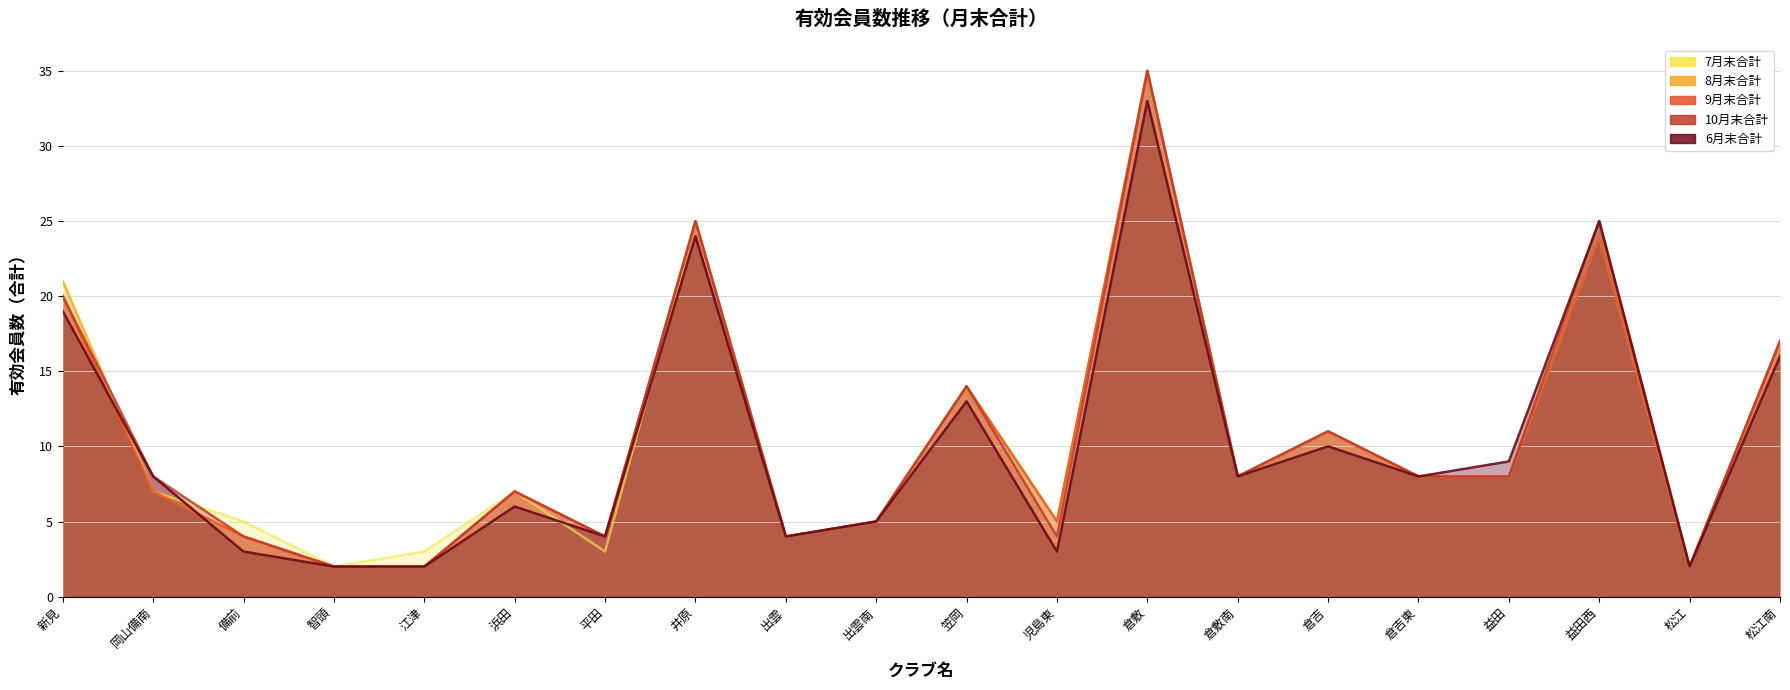

Which has a higher value, 益田 or 児島東?

益田